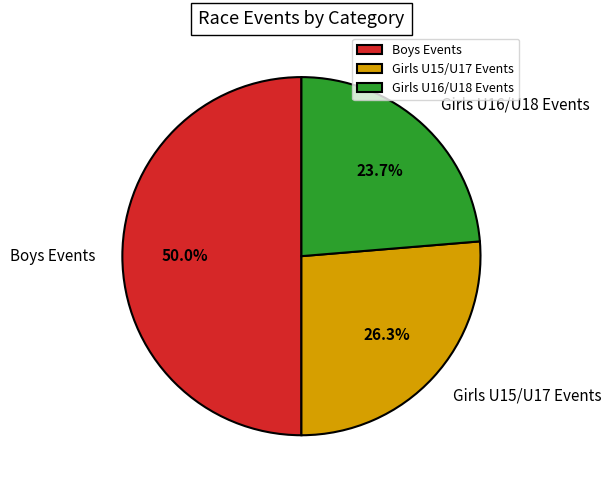

Which slice is the largest?

Boys Events